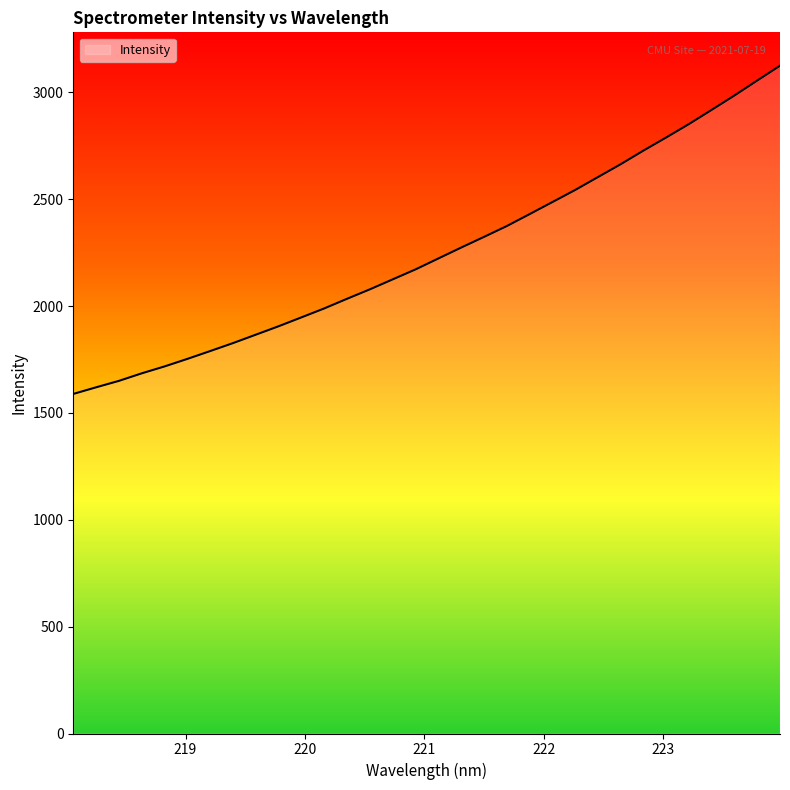

What is the greatest value displayed?

3125.0